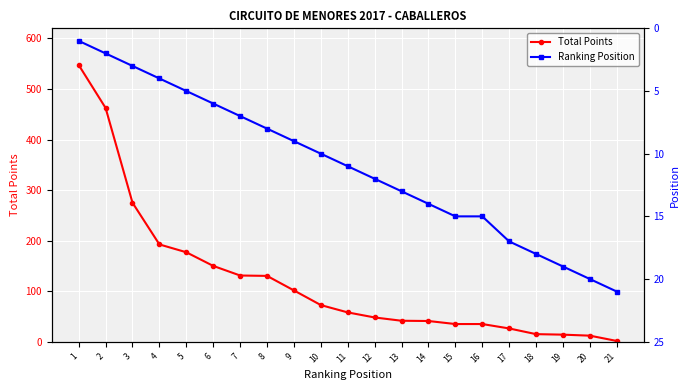

How many data points does each series have?

21